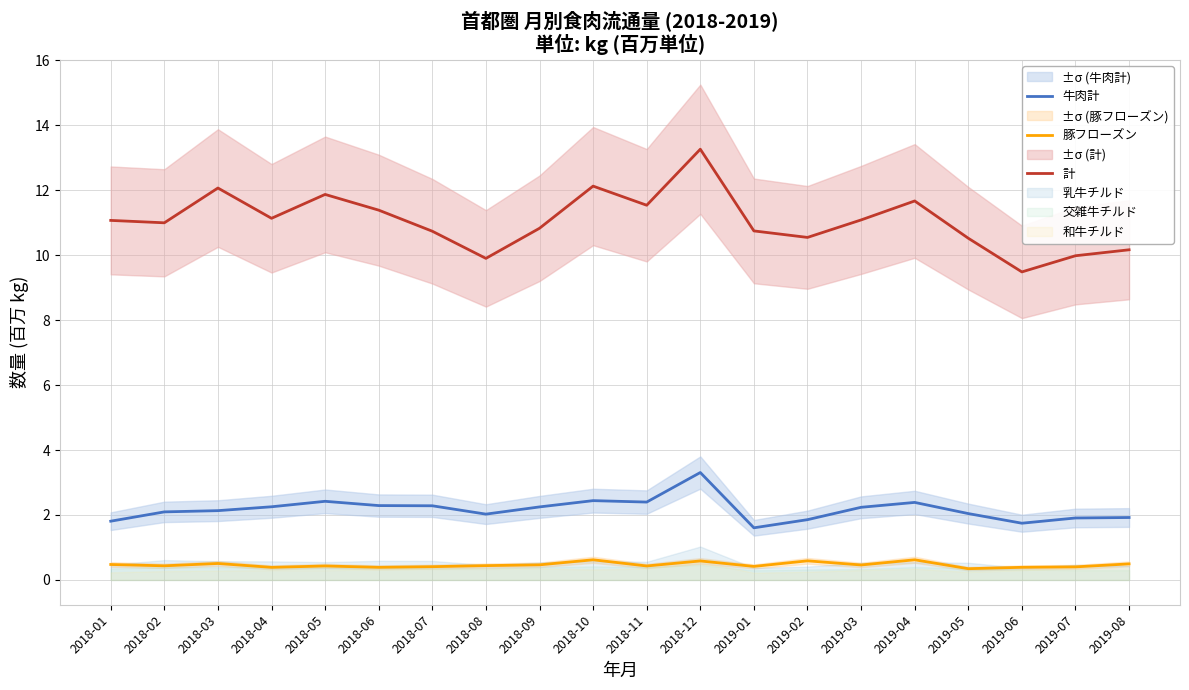

What is the spread (max minus min) of values at 2019-05?

10.2